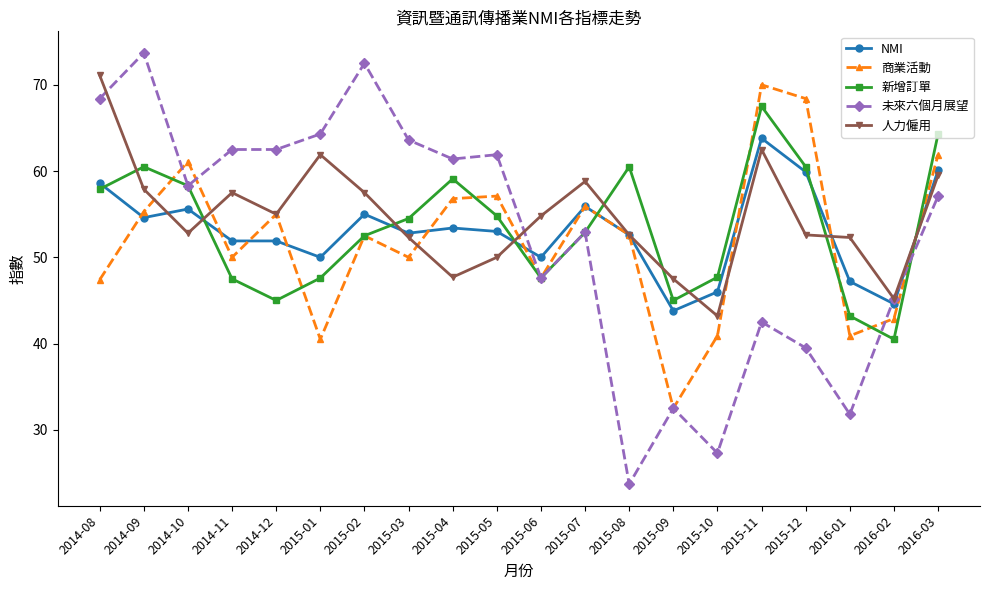

Between which two adjacent categories do NMI and 新增訂單 first intersect?

2014-08 and 2014-09